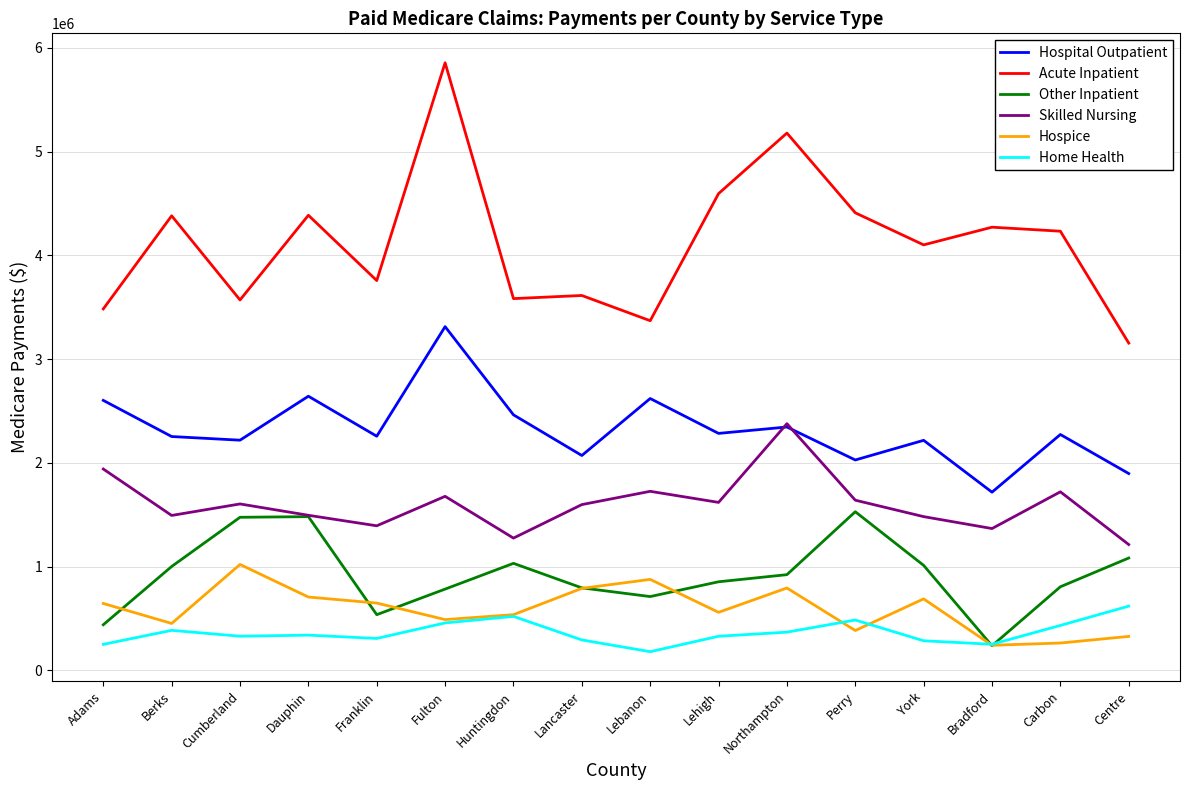

What are all the series names shown in the legend?

Hospital Outpatient, Acute Inpatient, Other Inpatient, Skilled Nursing, Hospice, Home Health